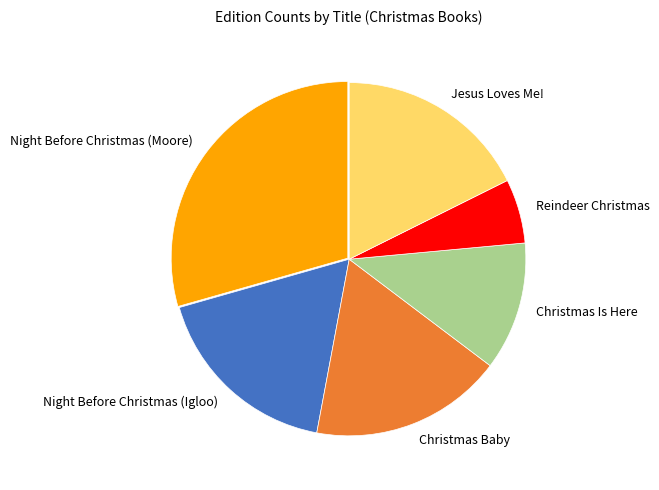

Between Night Before Christmas (Moore) and Night Before Christmas (Igloo), which is larger?

Night Before Christmas (Moore)